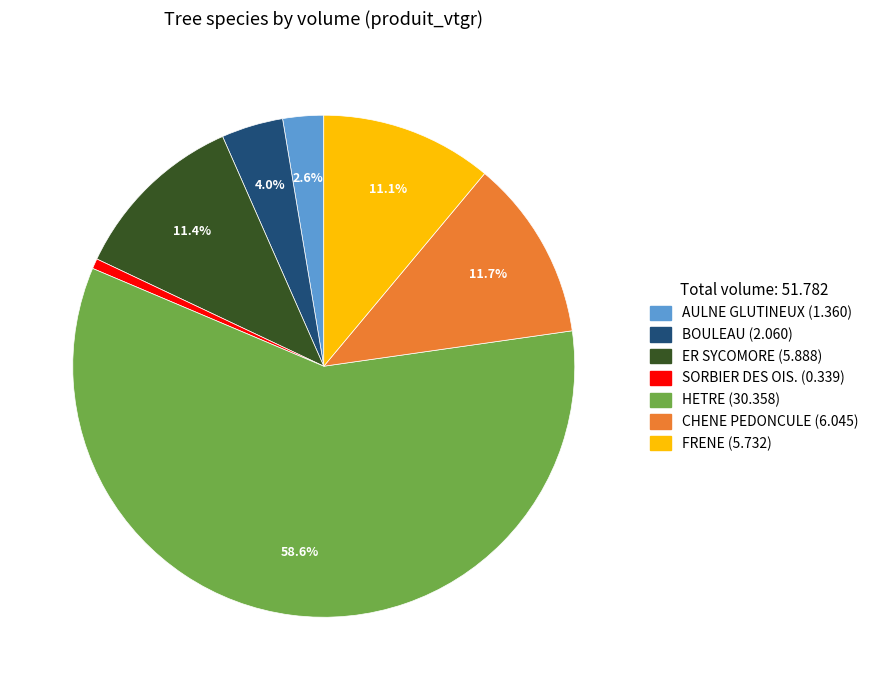

What is the smallest slice in the pie chart?

SORBIER DES OIS.